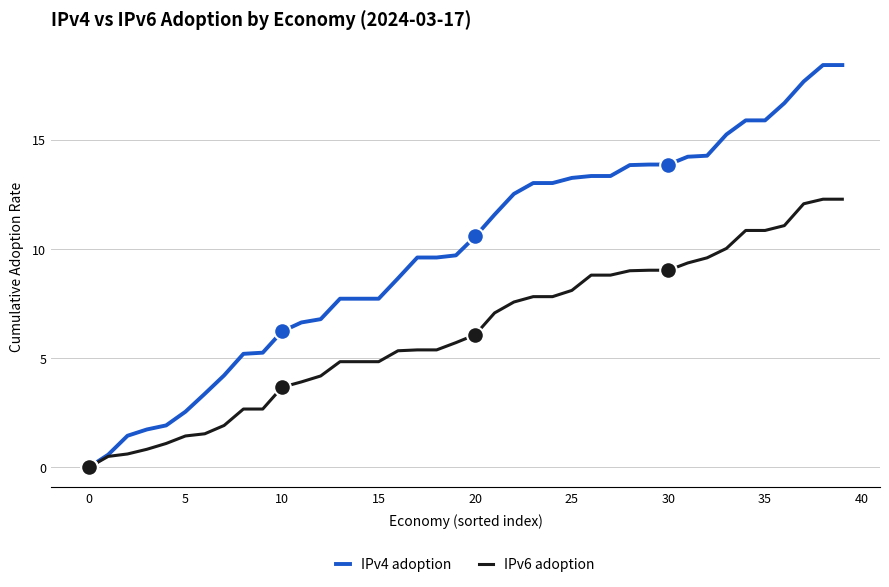

Which series has the largest total across all categories?

IPv4 adoption